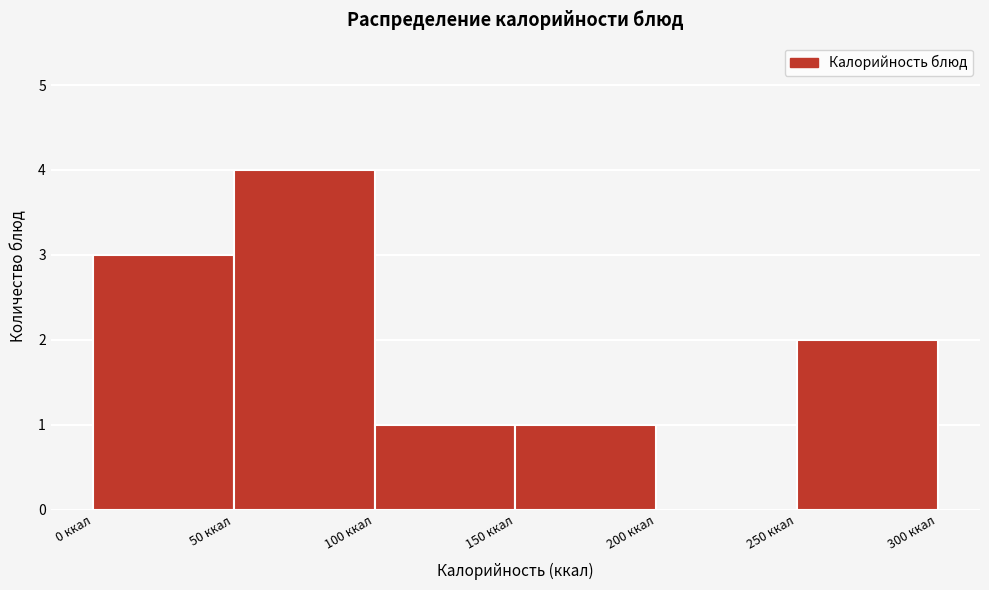

Reading left to right, transcribe this chart: for each bar, give the range it covers on the x-axis and its height. The values are not printed on the chart, so give them approximately, as read against the axis.

0 to 50: 3
50 to 100: 4
100 to 150: 1
150 to 200: 1
200 to 250: 0
250 to 300: 2